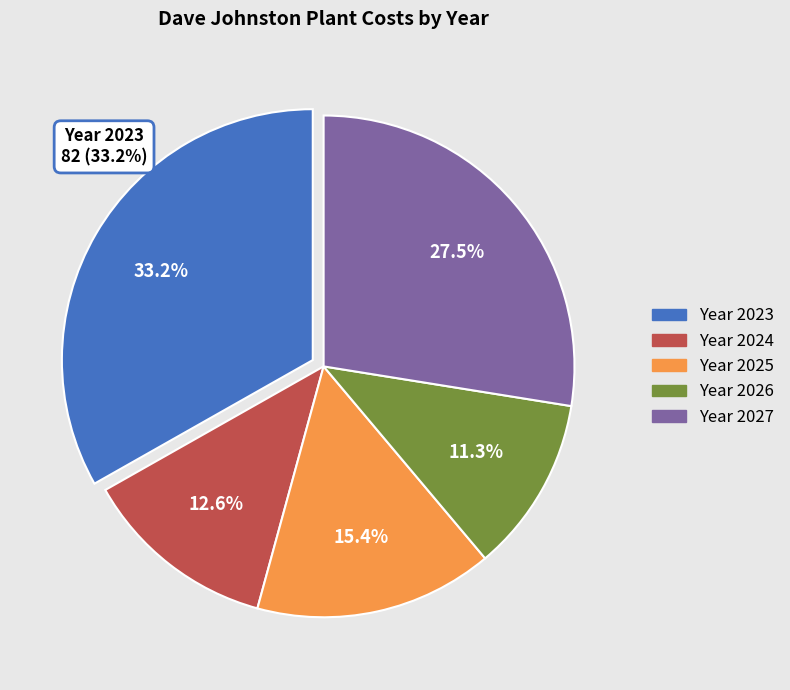

Is there any slice that represents more than half of the pie?

No